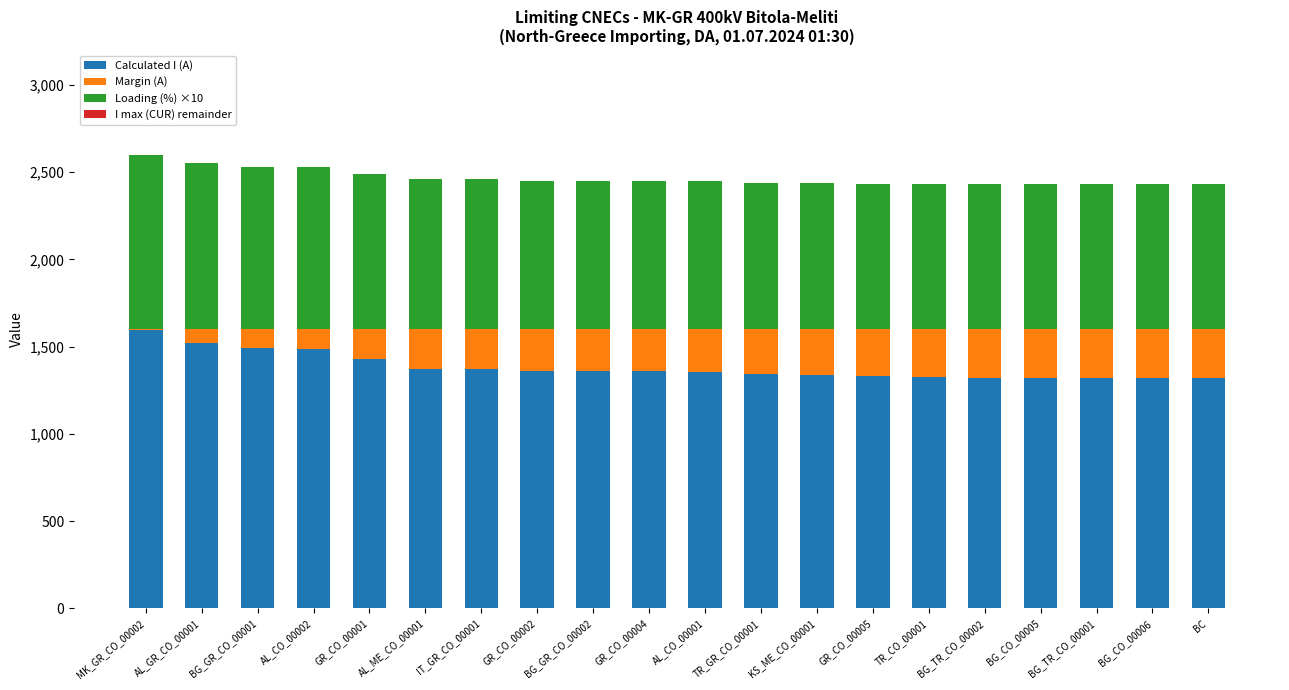

Which category has the highest value in the Calculated I (A) series?

MK_GR_CO_00002